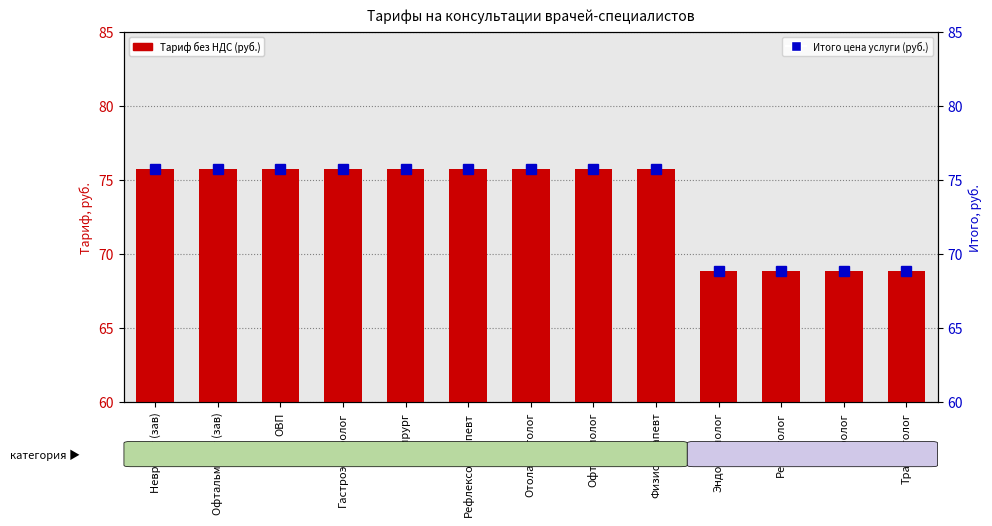

How many bars are there in each group?

2